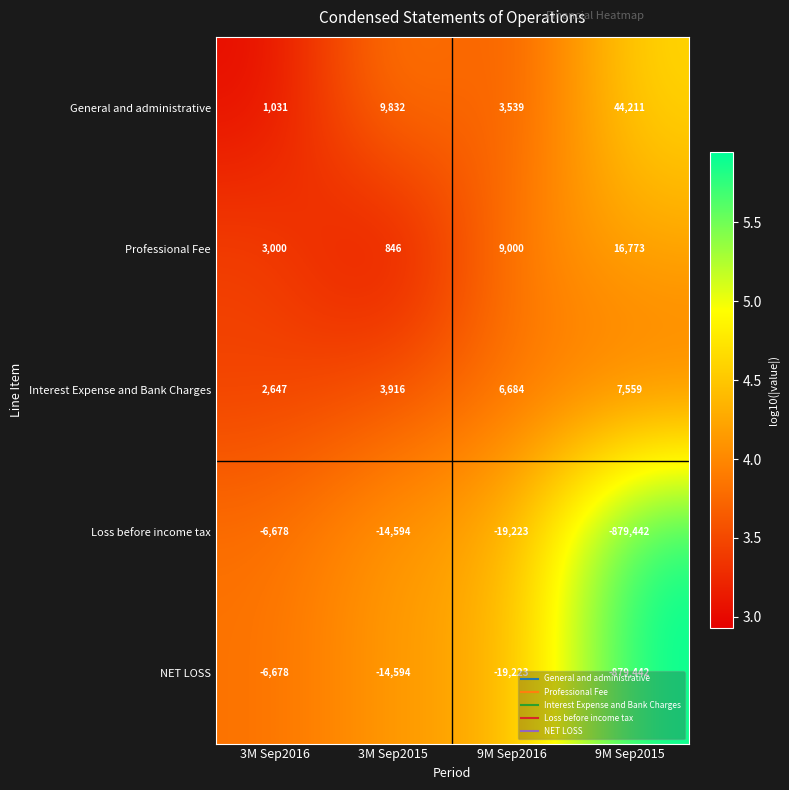

What is the spread (max minus min) of values at 3M Sep2016?

9678